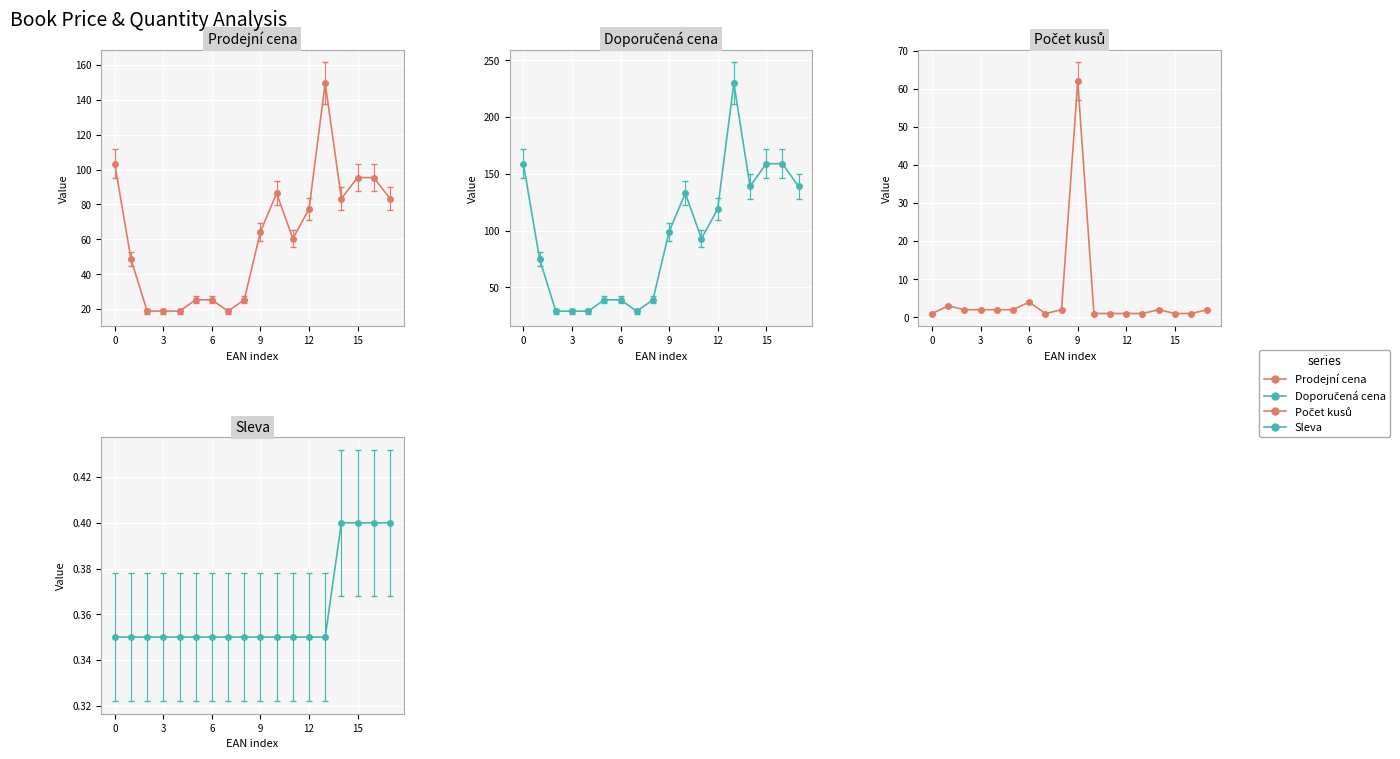

Which series has the largest total across all categories?

Doporučená cena